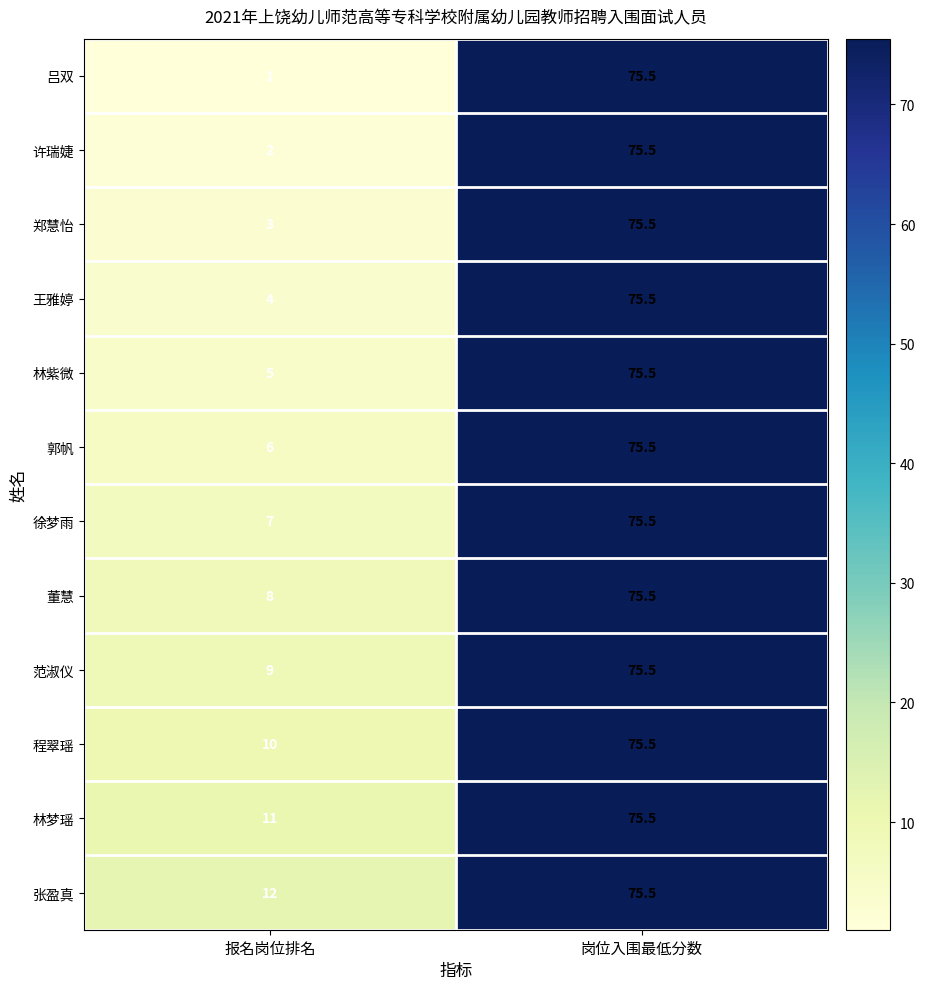

How many series are shown in this chart?

12